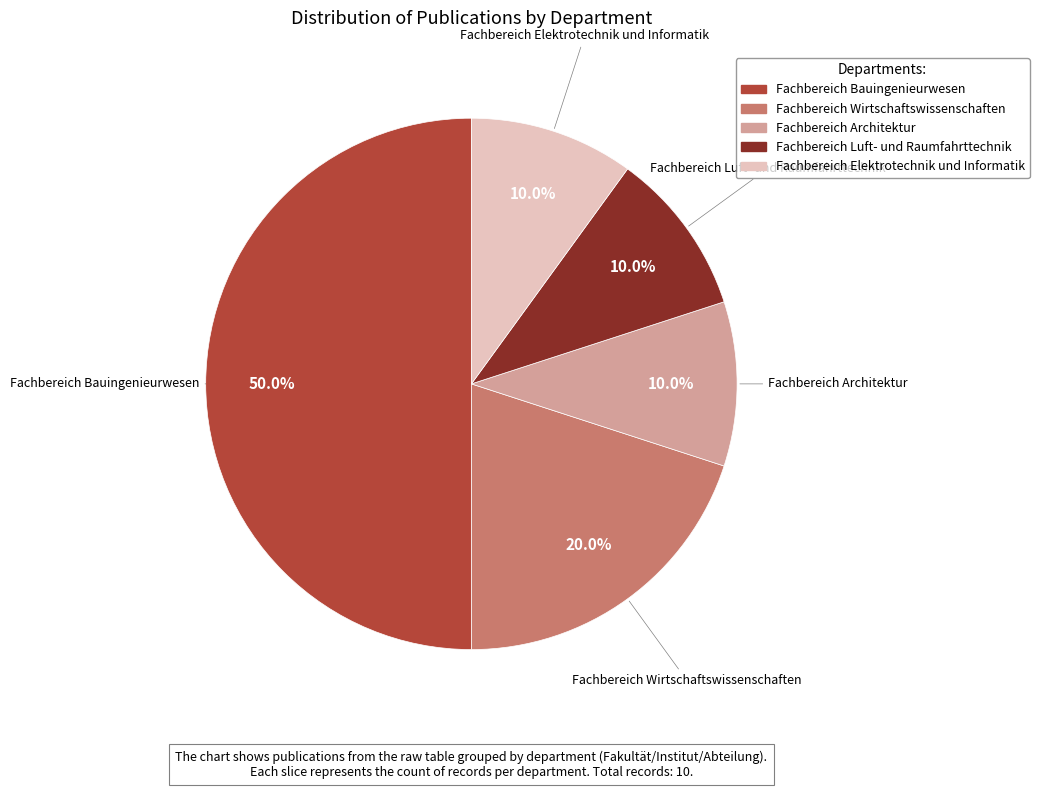

Is Fachbereich Wirtschaftswissenschaften the majority of the pie?

No